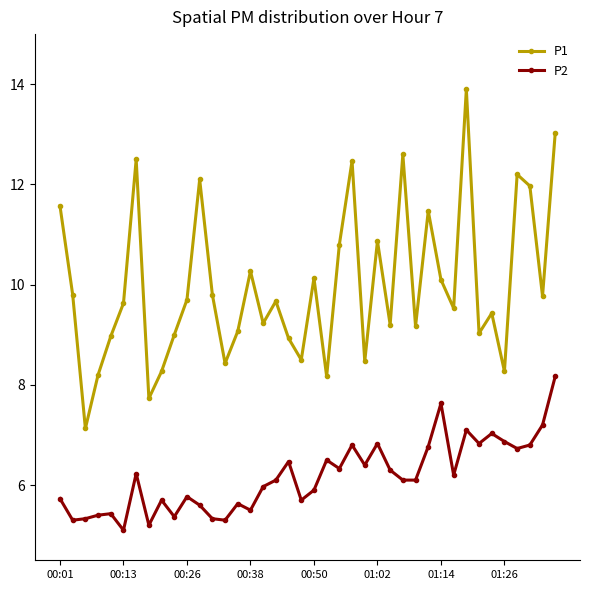

What is the value of the P1 point at the 35th from the left?

9.4